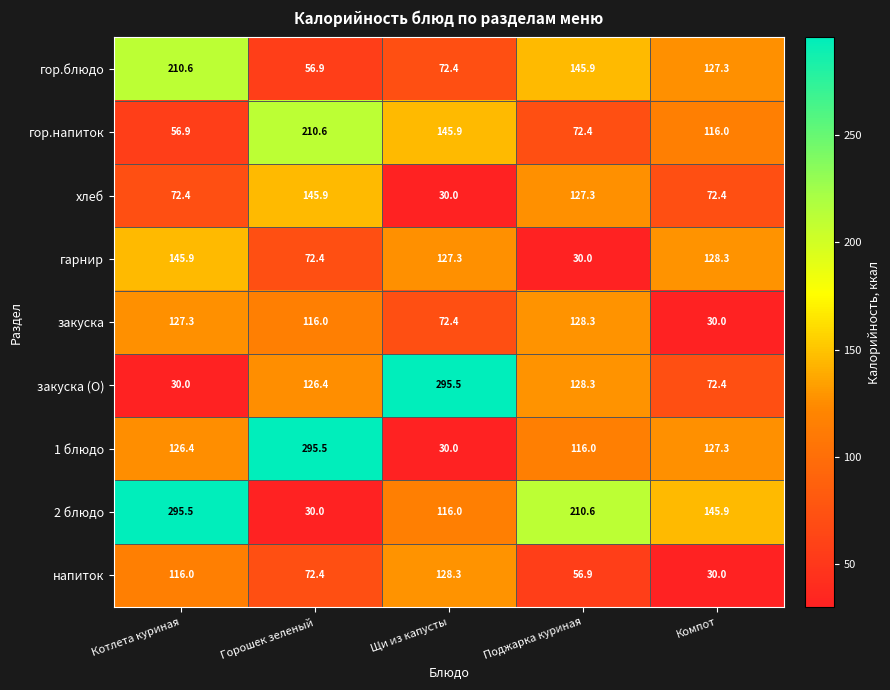

What is the smallest value displayed?

30.0